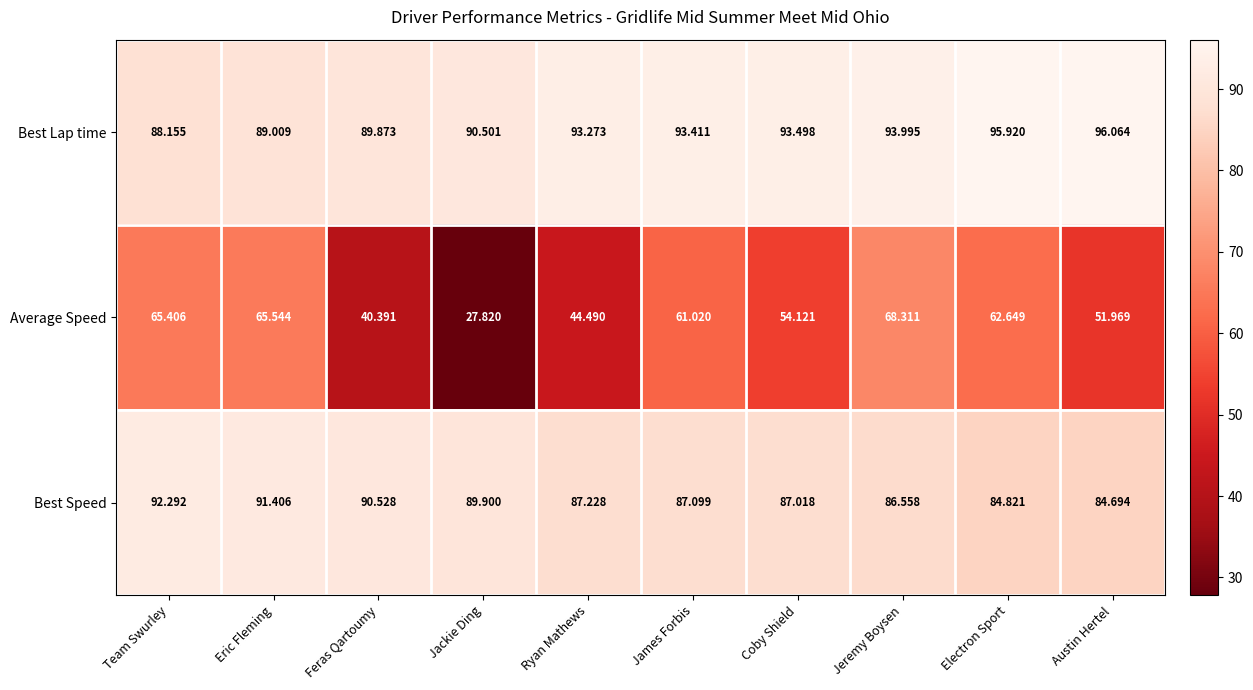

List the labels in order of Best Speed value, largest first.

Team Swurley, Eric Fleming, Feras Qartoumy, Jackie Ding, Ryan Mathews, James Forbis, Coby Shield, Jeremy Boysen, Electron Sport, Austin Hertel